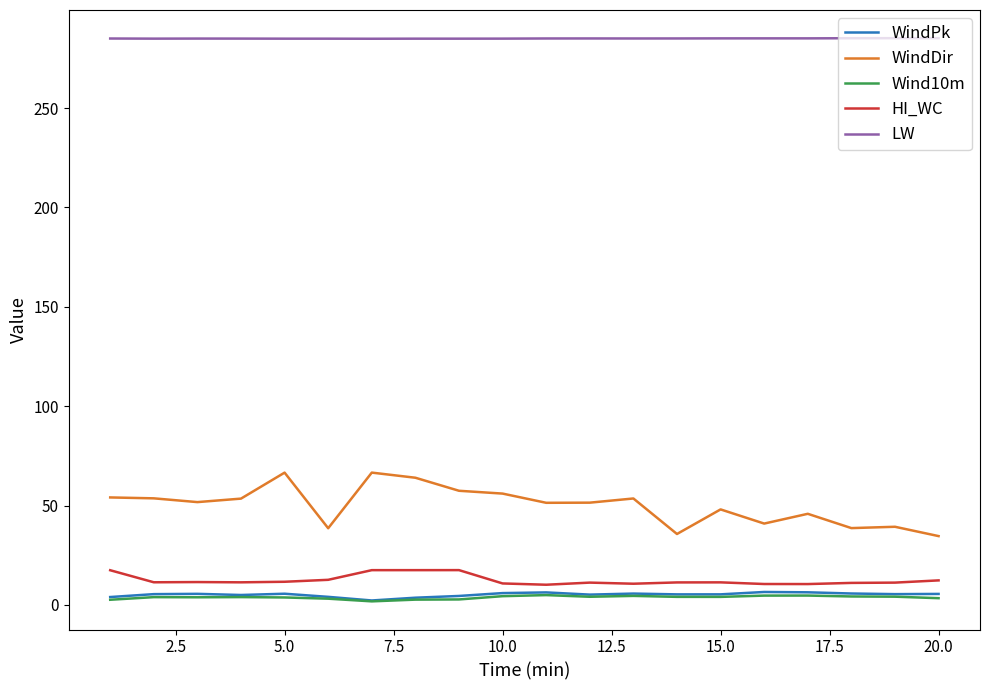

What is the maximum value shown in the chart?

285.2